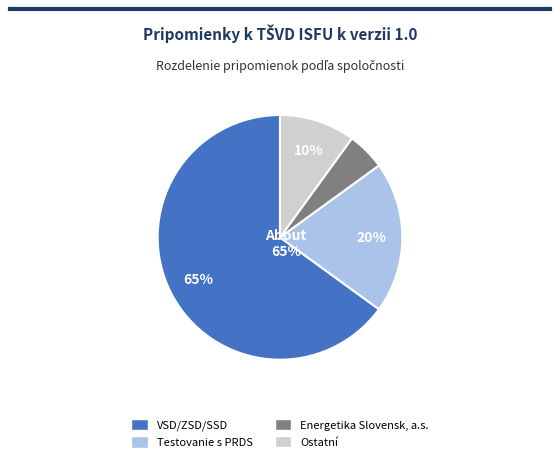

The VSD/ZSD/SSD slice represents 65% of the pie. True or false?

True